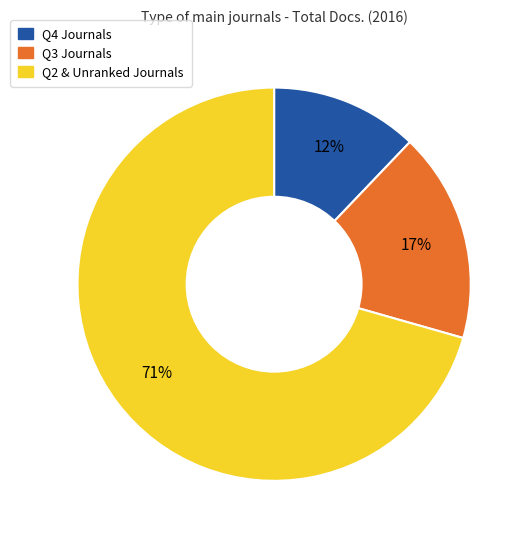

Is there a majority slice in this chart?

Yes